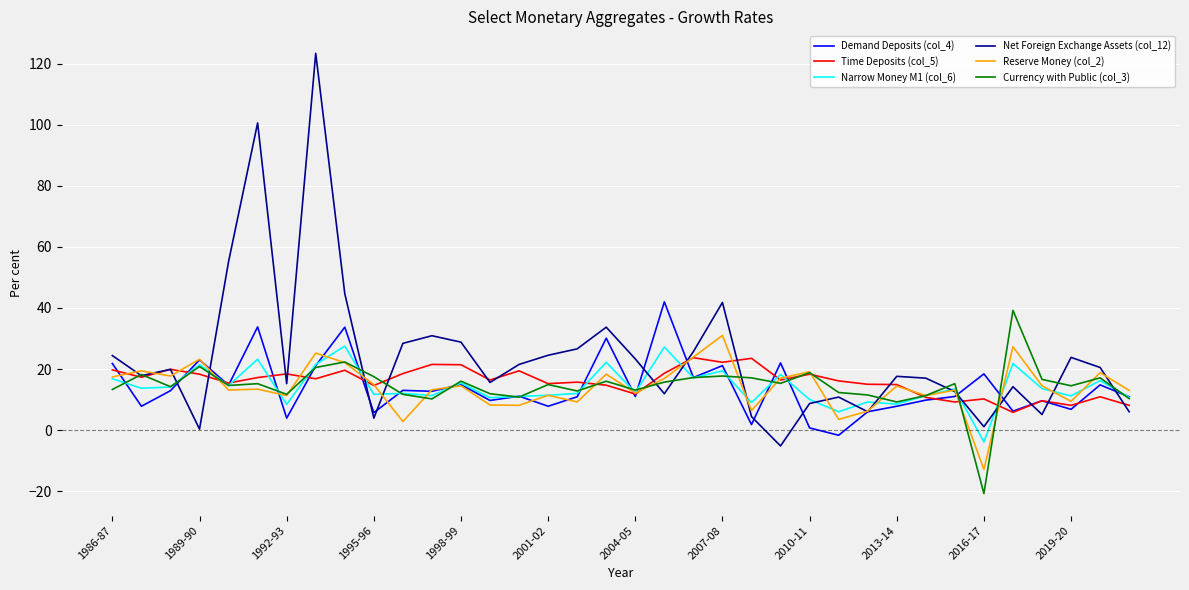

What is the difference between the maximum and minimum values in the Currency with Public (col_3) series?

60.0